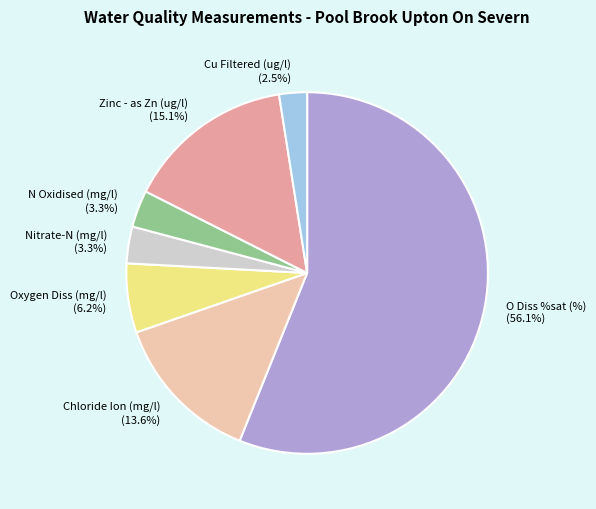

Which slice is the smallest?

Cu Filtered (ug/l)